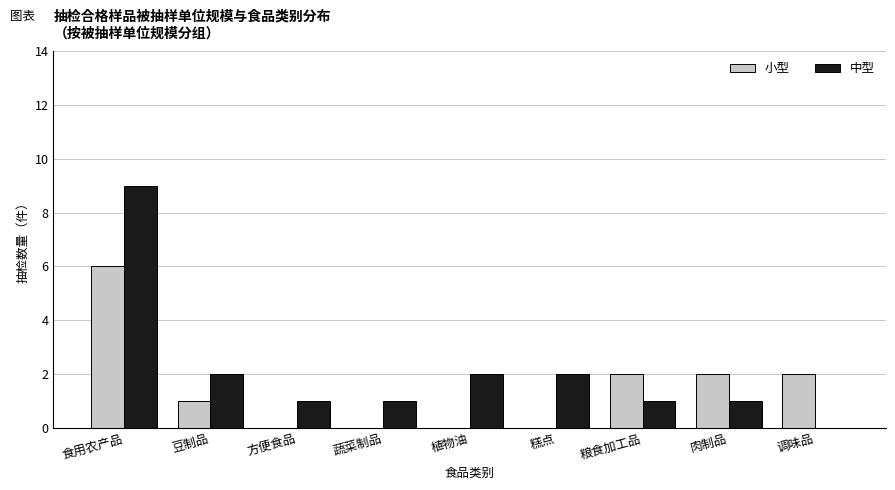

How many 小型 values are between 0 and 2?

8